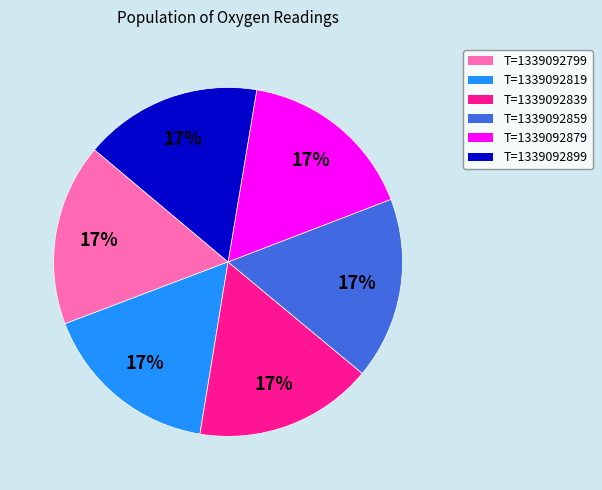

Combined, do T=1339092799 and T=1339092839 account for over 50%?

No